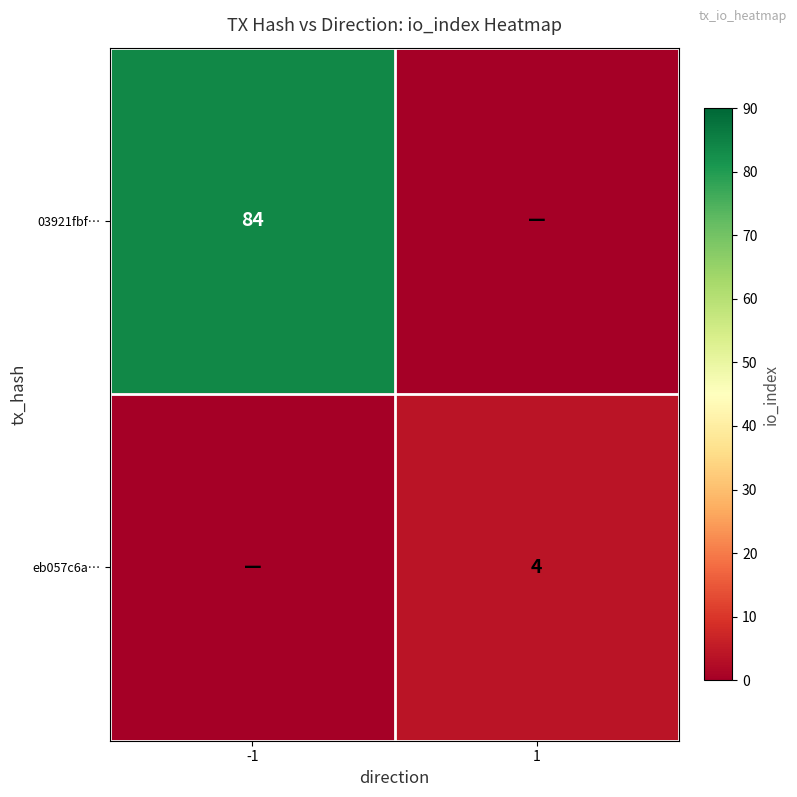

The value of eb057c6a… at 1 is 4. True or false?

True